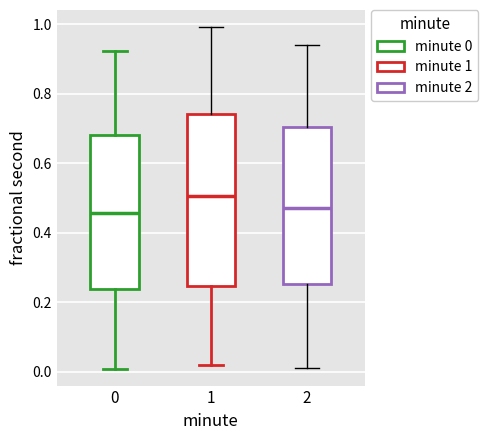

Which box's median line is the highest?

1